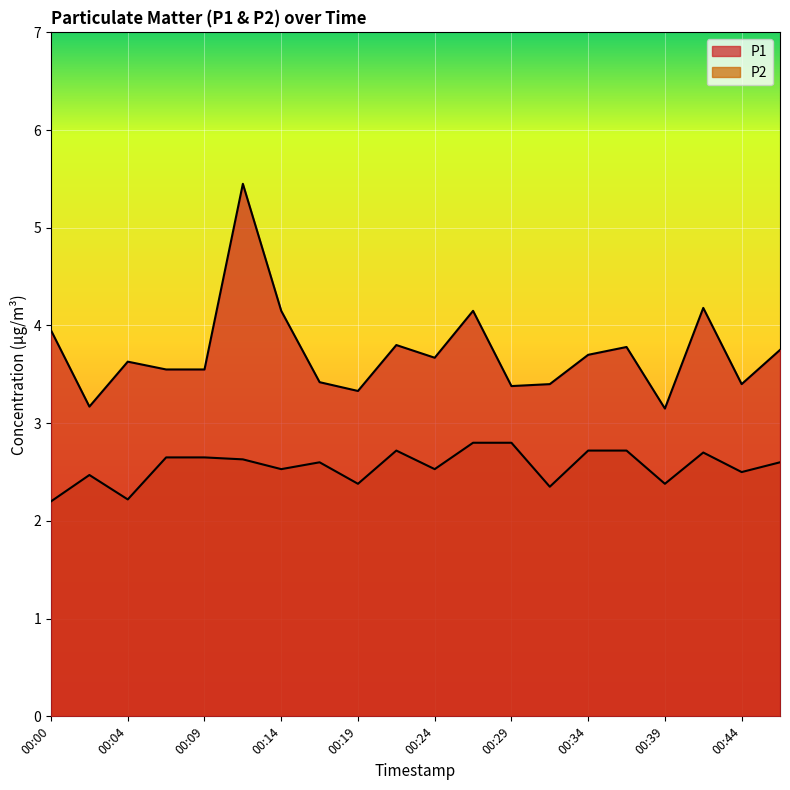

Between 00:29 and 00:34, which is larger?

00:34